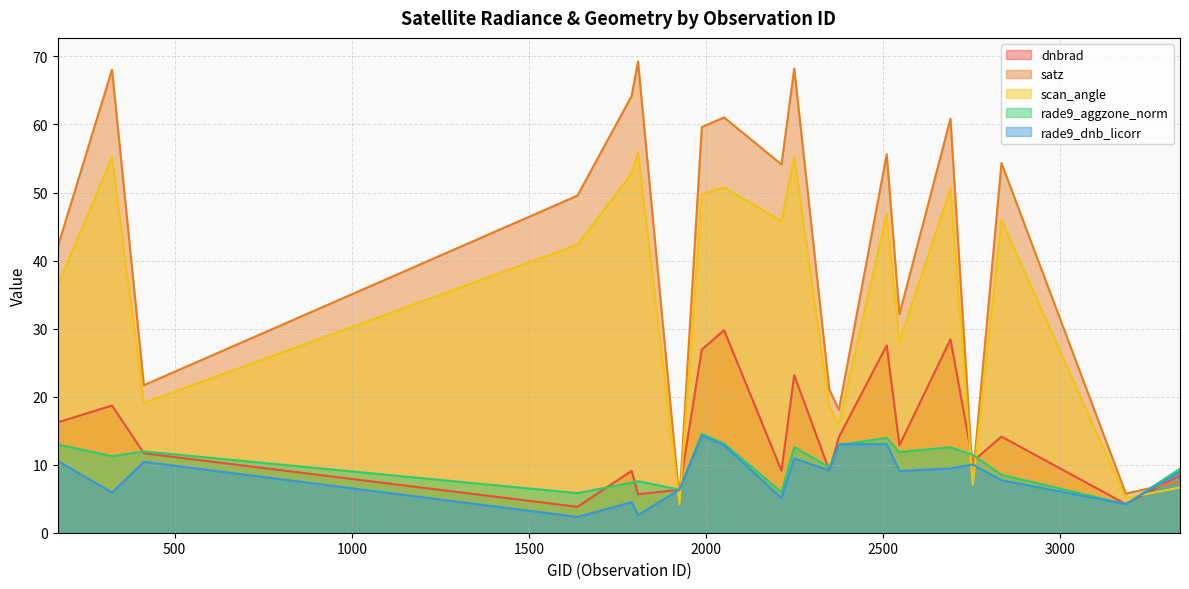

At how many categories does at least one series exceed 33?

12